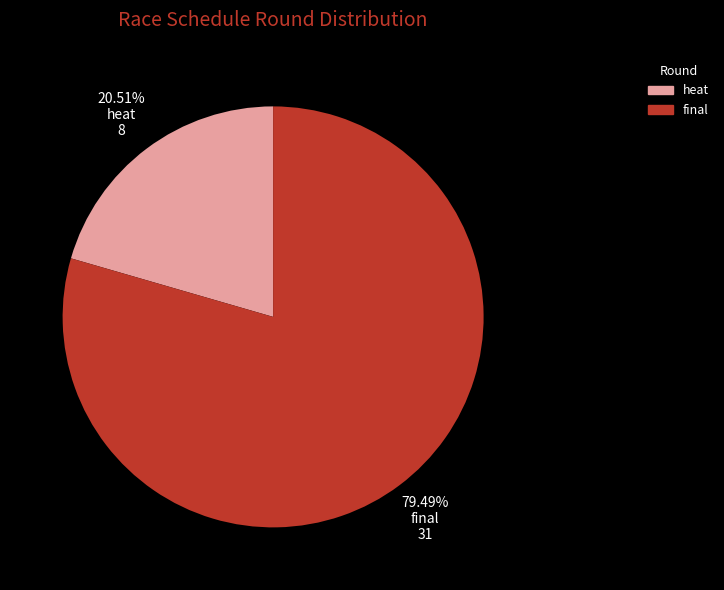

What is the ratio of the value at heat to the value at final?

0.3